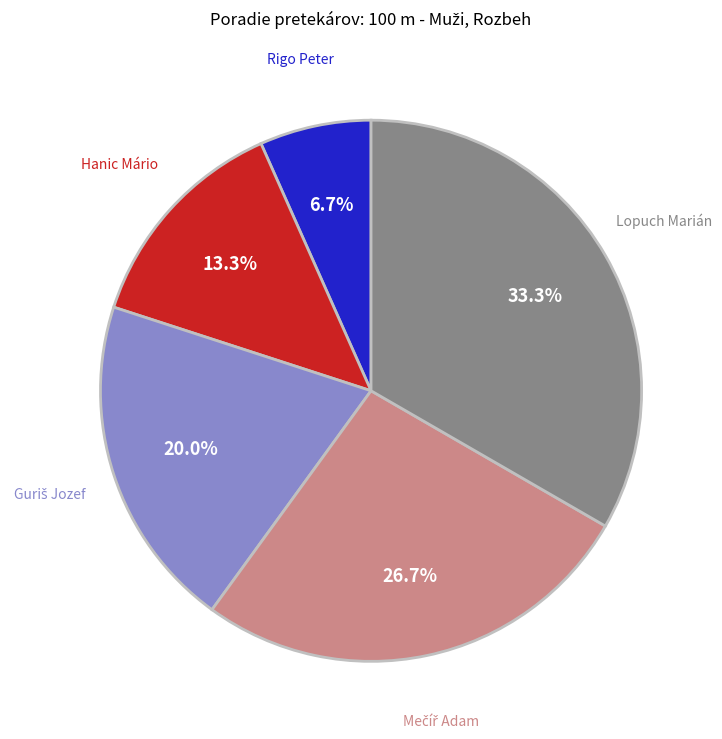

Between Rigo Peter and Hanic Mário, which is larger?

Hanic Mário